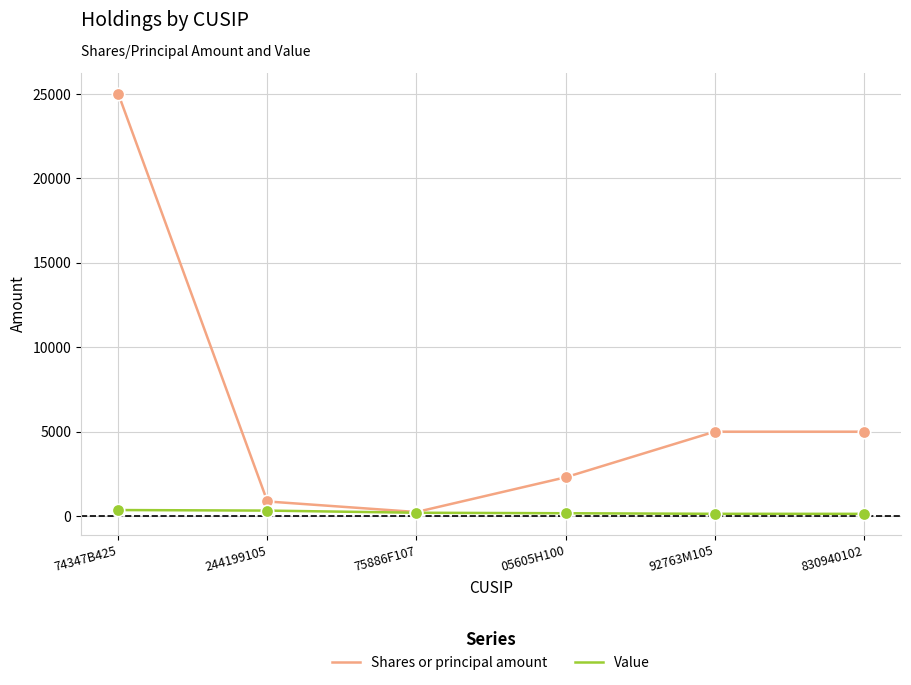

What are all the series names shown in the legend?

Shares or principal amount, Value